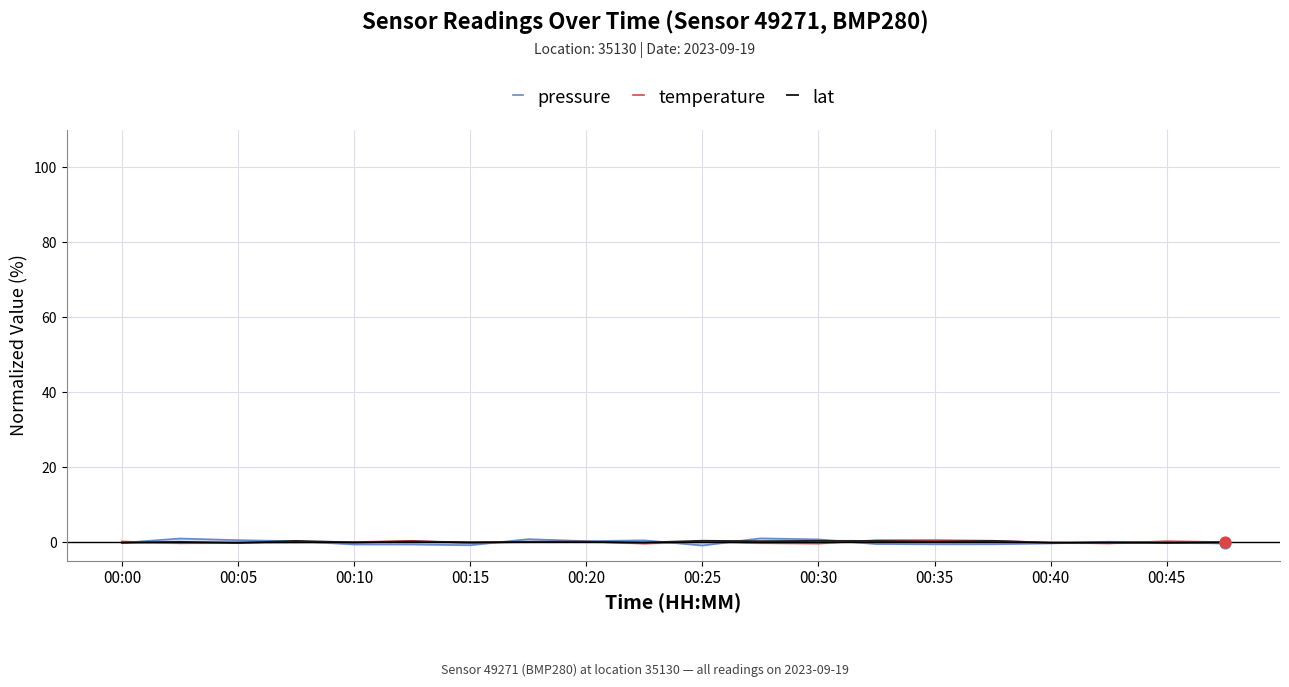

Which series has the largest total across all categories?

lat